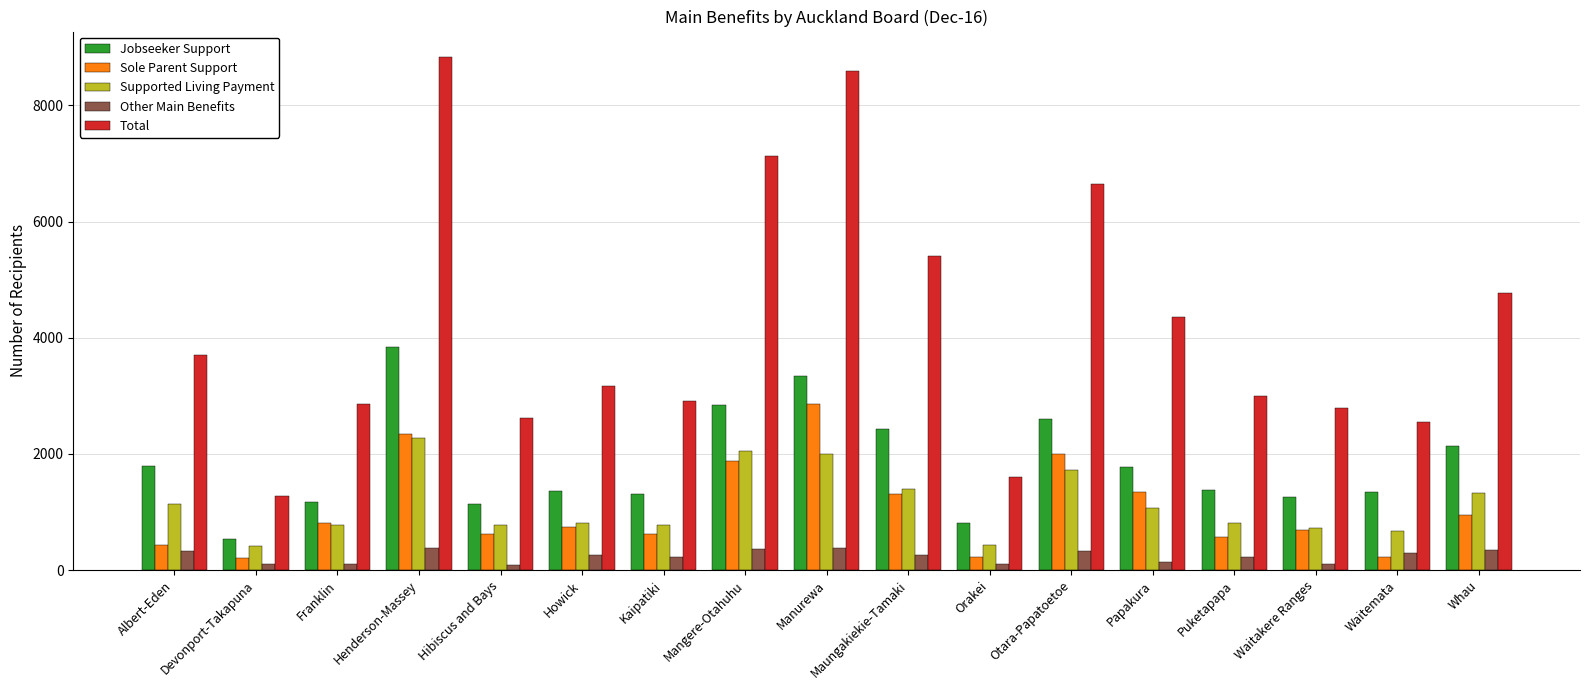

What is the difference between the second highest and minimum values in the Total series?

7313